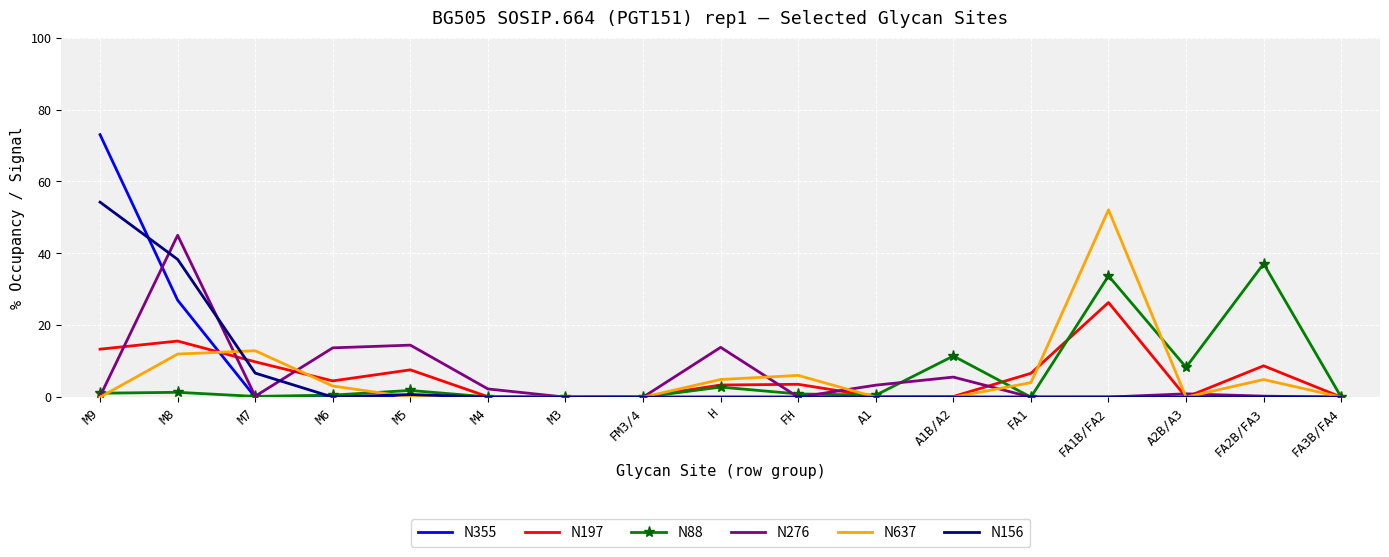

Which label corresponds to the largest value in the chart?

M9